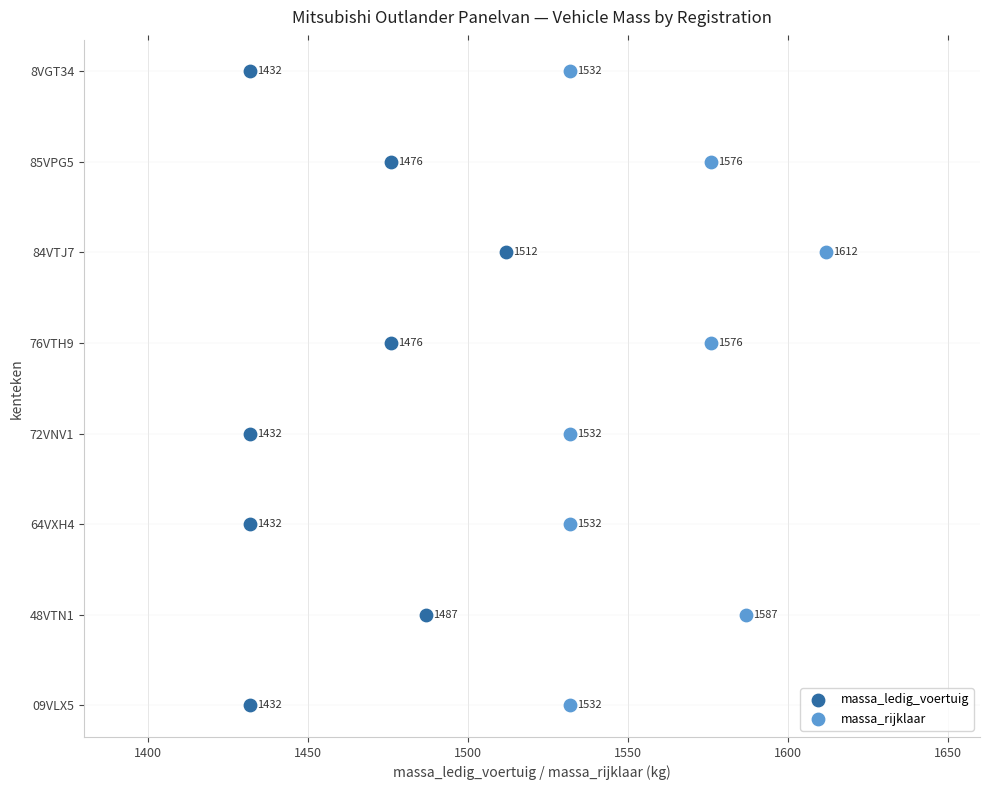

What are all the series names shown in the legend?

massa_ledig_voertuig, massa_rijklaar